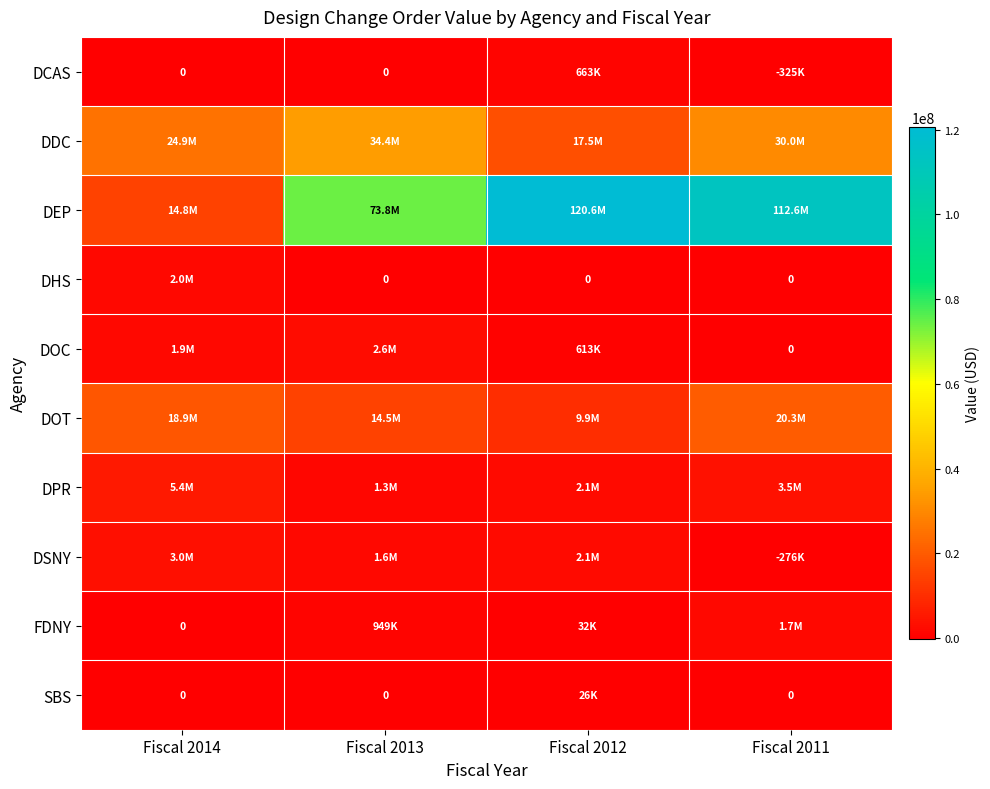

What is the highest value of the DHS series?

2000000.0